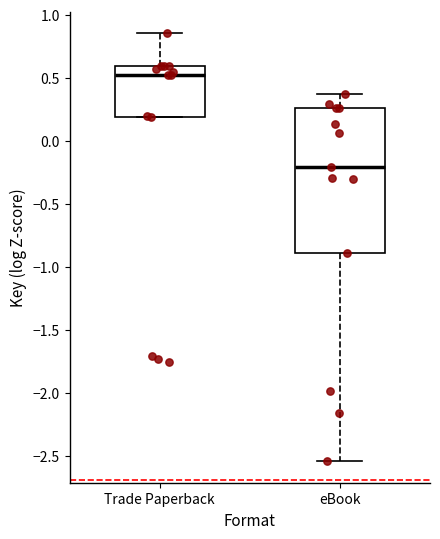

Which box's median line is the lowest?

eBook